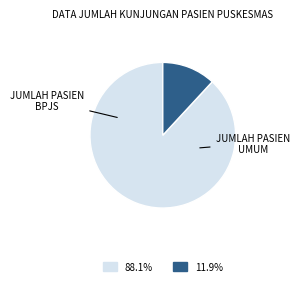

Rank the categories by value from highest to lowest.

JUMLAH PASIEN BPJS, JUMLAH PASIEN UMUM